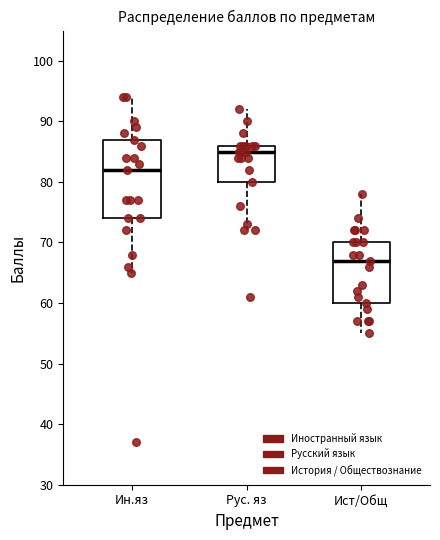

Where does the lower whisker of the box for Ист/Общ end on the y-axis? The values are not printed on the chart, so give them approximately, as read against the axis.

55